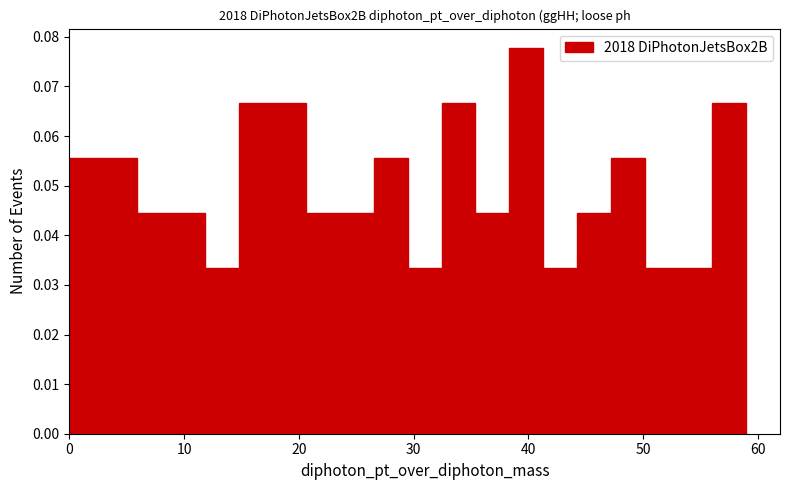

Read against the x-axis, roughly where is the centre of the tallest bar?

40